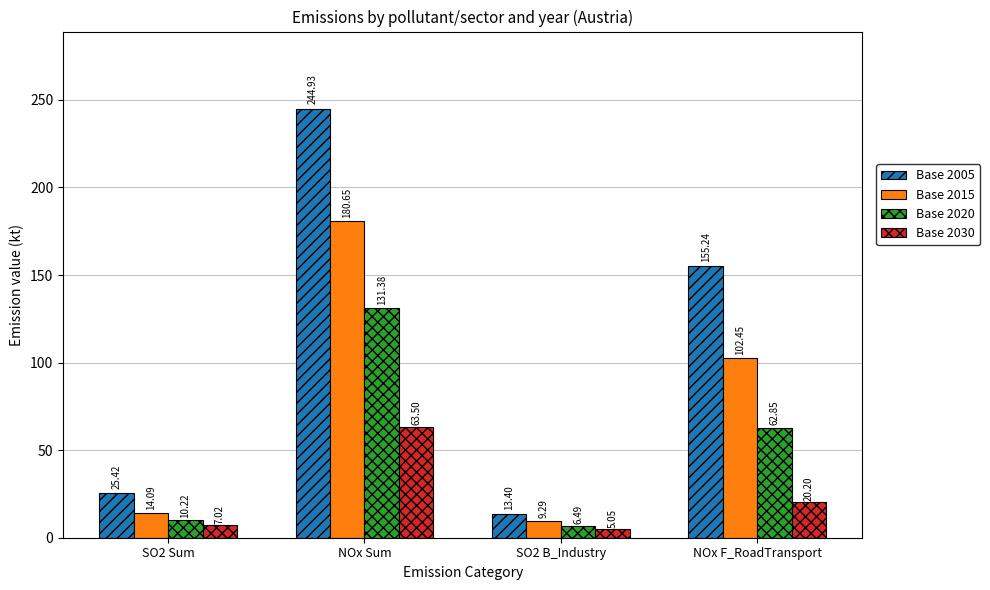

Rank the series by their maximum value, from lowest to highest.

Base 2030, Base 2020, Base 2015, Base 2005